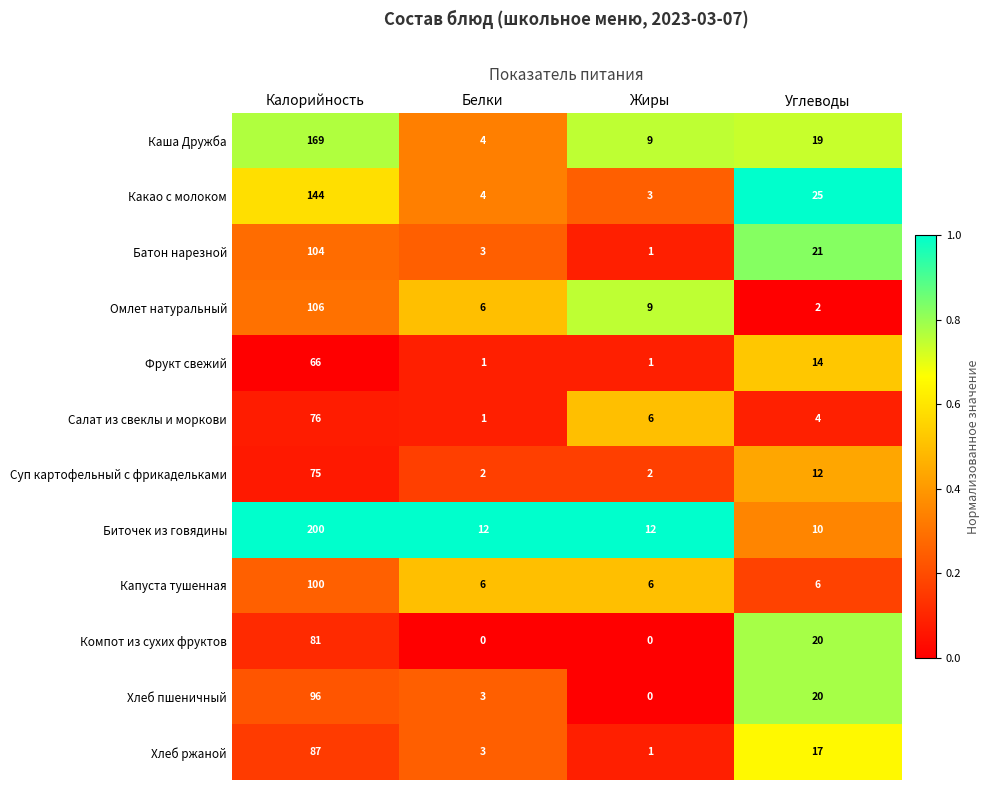

What is the difference between the Капуста тушенная values at Жиры and Калорийность?

94